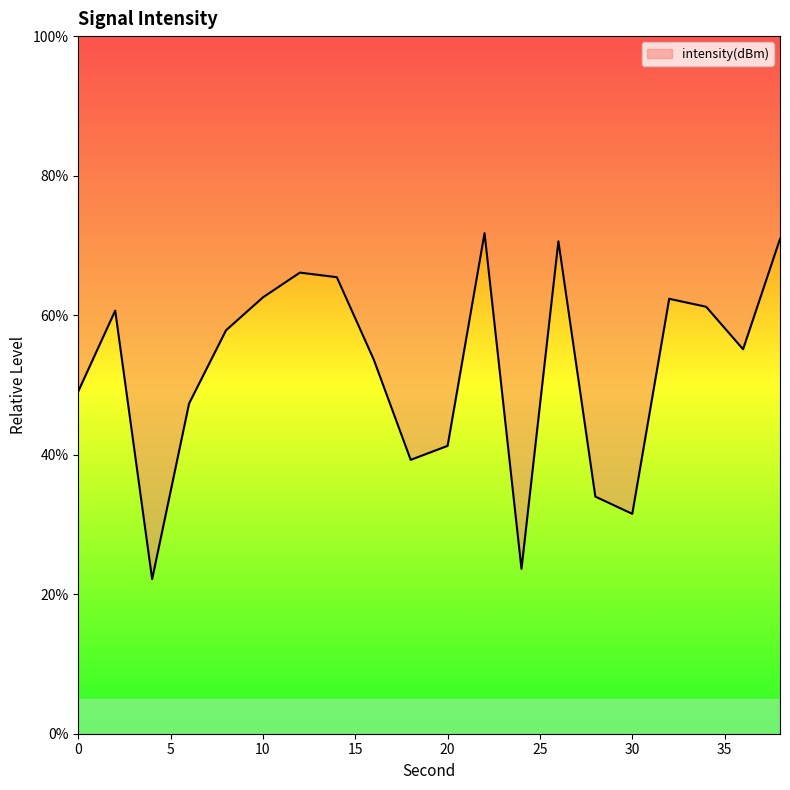

How many data points are above 57?

10